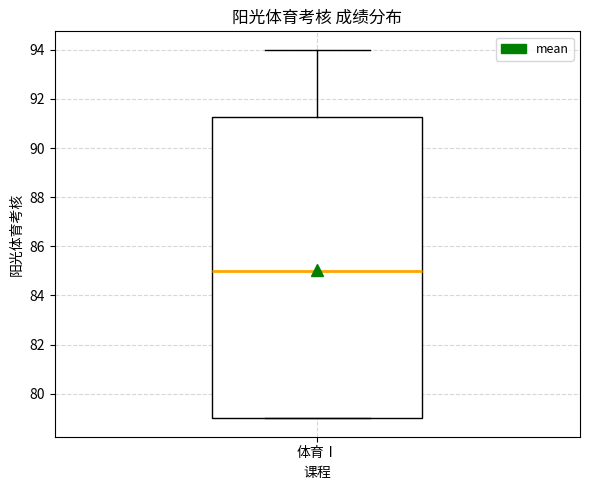

Where is the lower edge of the box for 体育Ⅰ on the y-axis? The values are not printed on the chart, so give them approximately, as read against the axis.

79.0